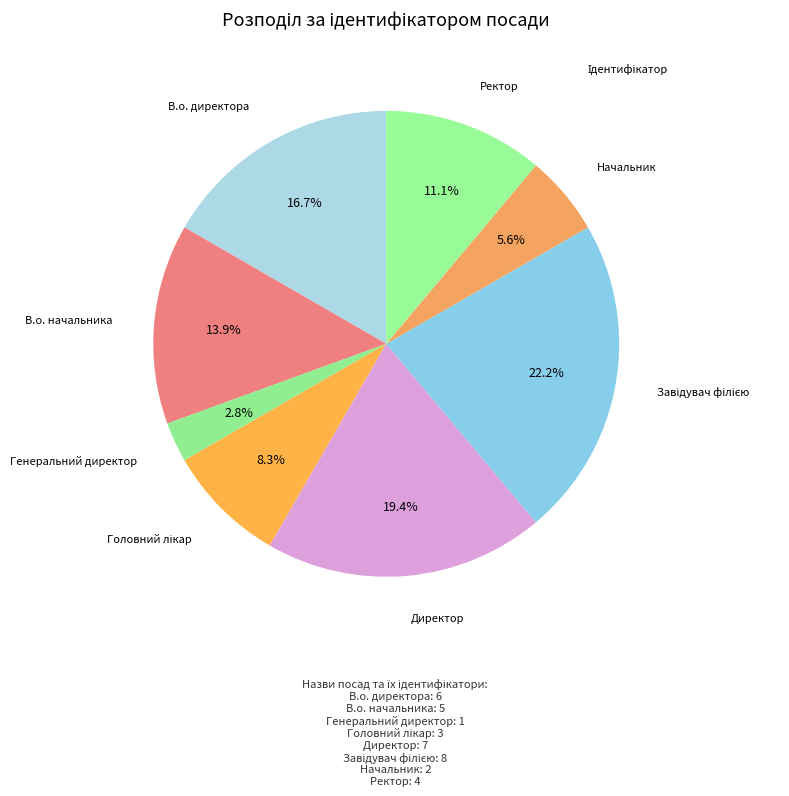

Do В.о. начальника and Генеральний директор together represent more than half of the pie?

No